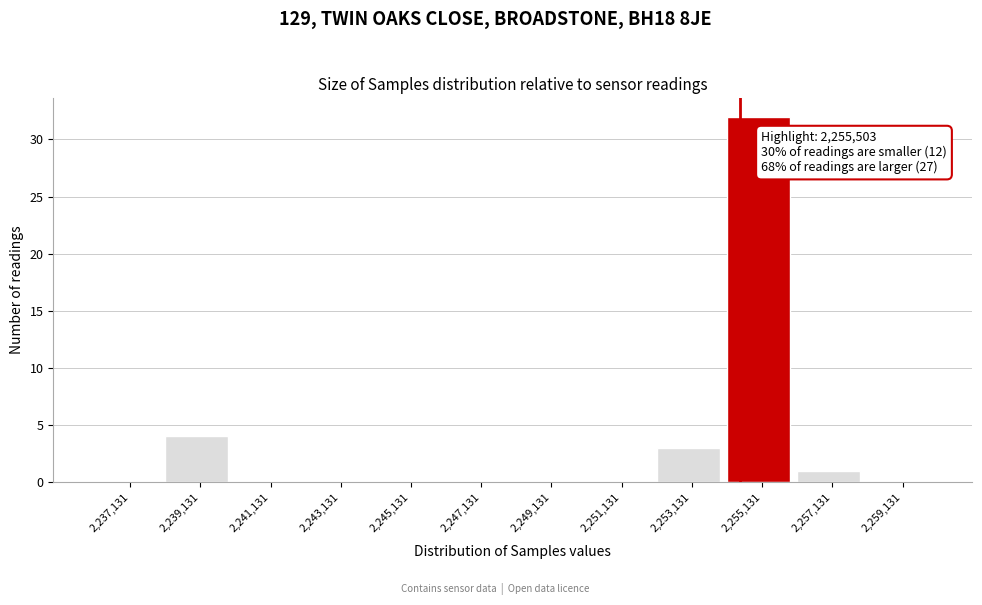

Reading right to left, what are all the values shown in this chart?

2,259,131=0	2,257,131=1	2,255,131=32	2,253,131=3	2,251,131=0	2,249,131=0	2,247,131=0	2,245,131=0	2,243,131=0	2,241,131=0	2,239,131=4	2,237,131=0